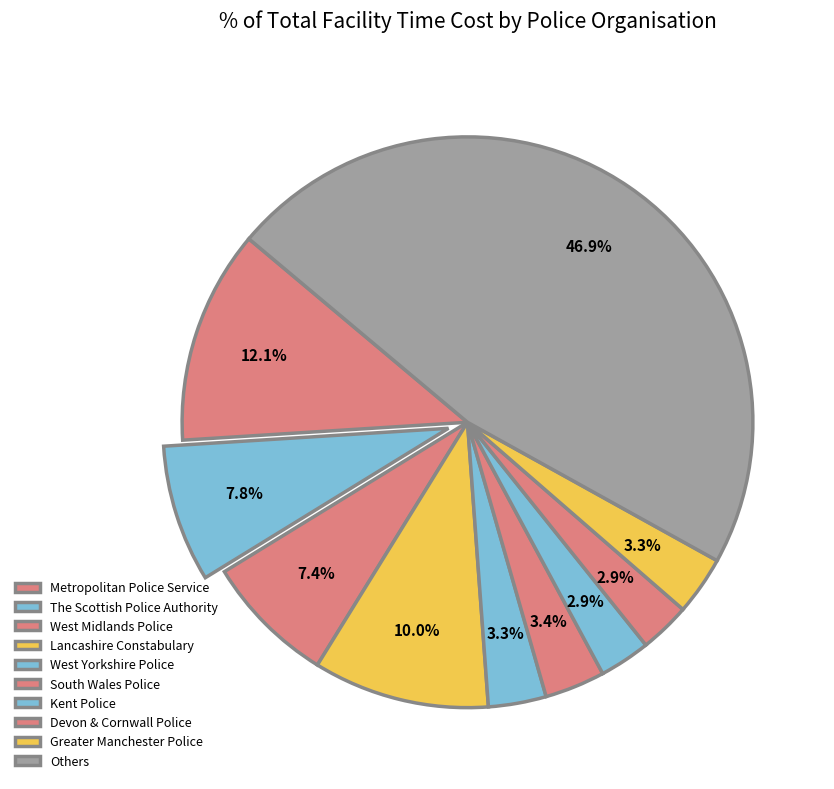

Does any single category account for the majority?

No